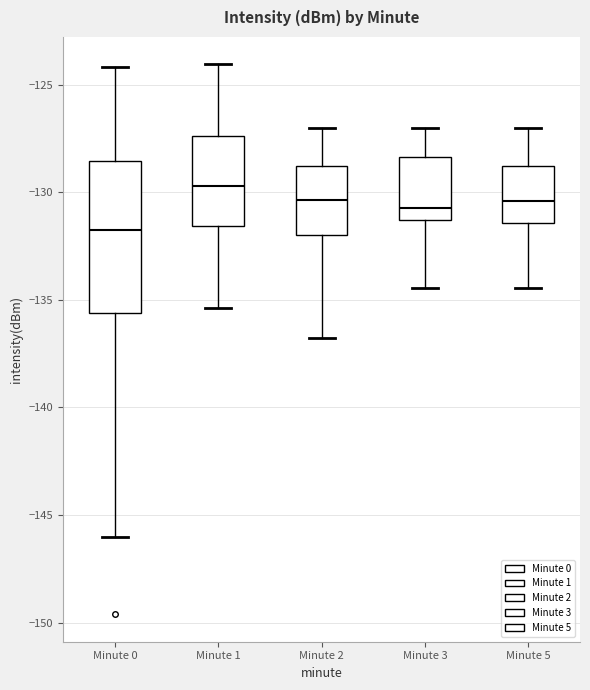

Which box is the tallest, from its lower edge to its upper edge?

Minute 0